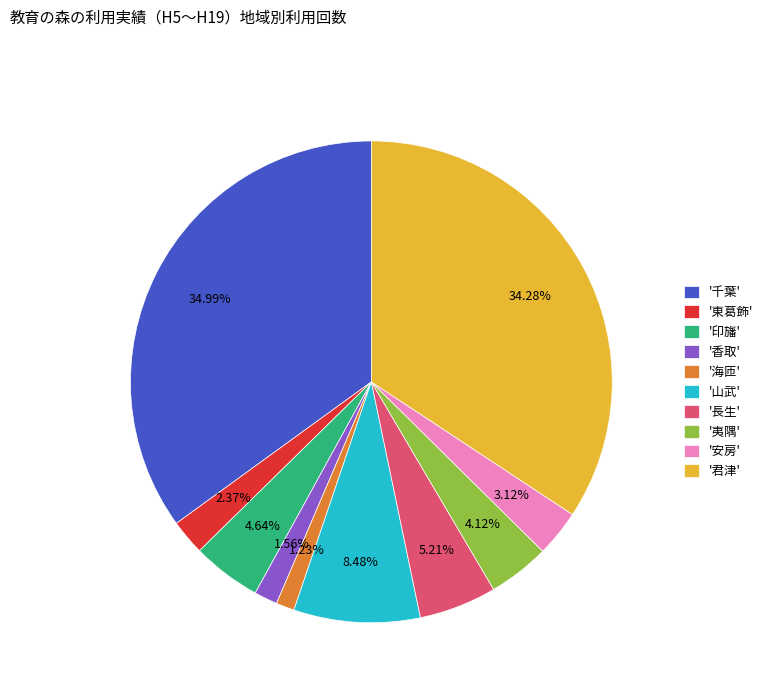

To the nearest percent, what is the average slice percentage?

10%